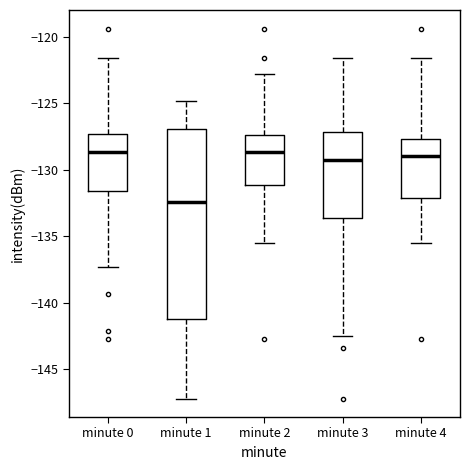

Reading left to right, transcribe this box plot: for each box, give where its median line is, the range the box spans, and where its two whiskers end, as read against the y-axis. The values are not printed on the chart, so give them approximately, as read against the axis.

minute 0: median -128.5, box -131.5 to -127.5, whiskers -137.5 to -121.5
minute 1: median -132.5, box -141.0 to -127.0, whiskers -147.0 to -125.0
minute 2: median -128.5, box -131.0 to -127.5, whiskers -135.5 to -123.0
minute 3: median -129.0, box -133.5 to -127.0, whiskers -142.5 to -121.5
minute 4: median -129.0, box -132.0 to -127.5, whiskers -135.5 to -121.5